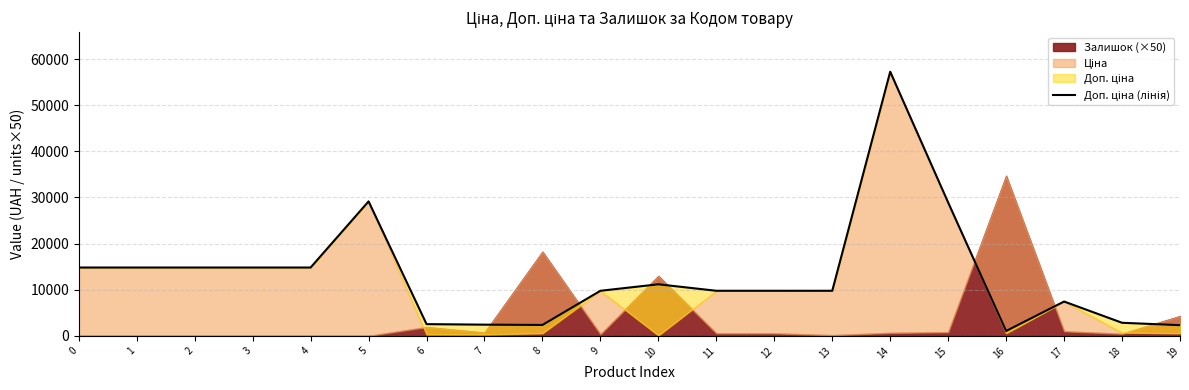

What is the maximum value shown in the chart?

57258.0